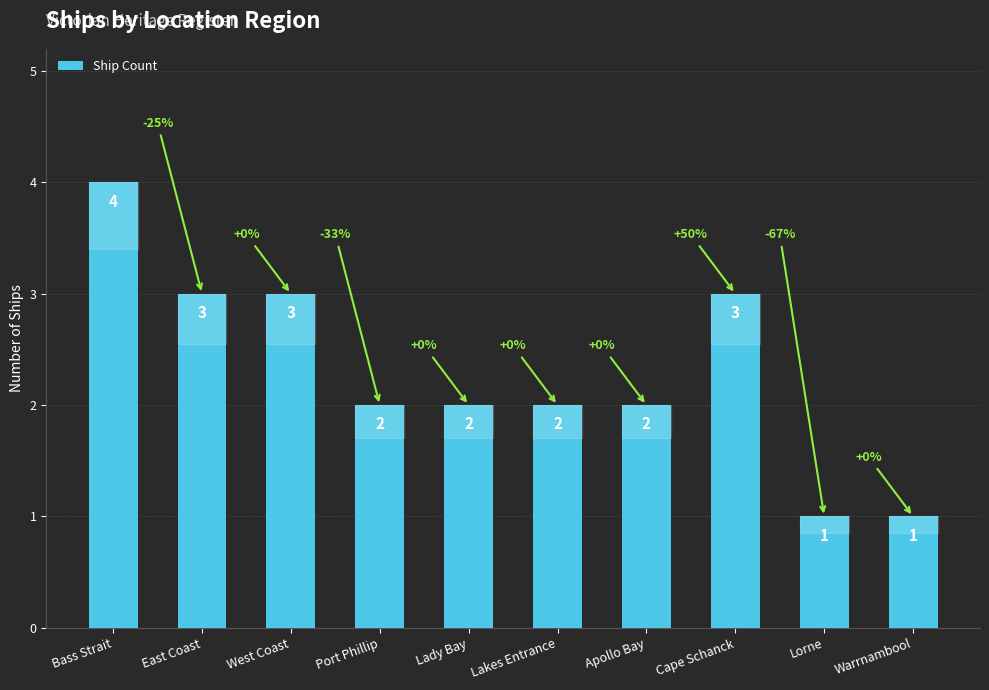

Reading left to right, transcribe all the data shown in this chart.

4	3	3	2	2	2	2	3	1	1